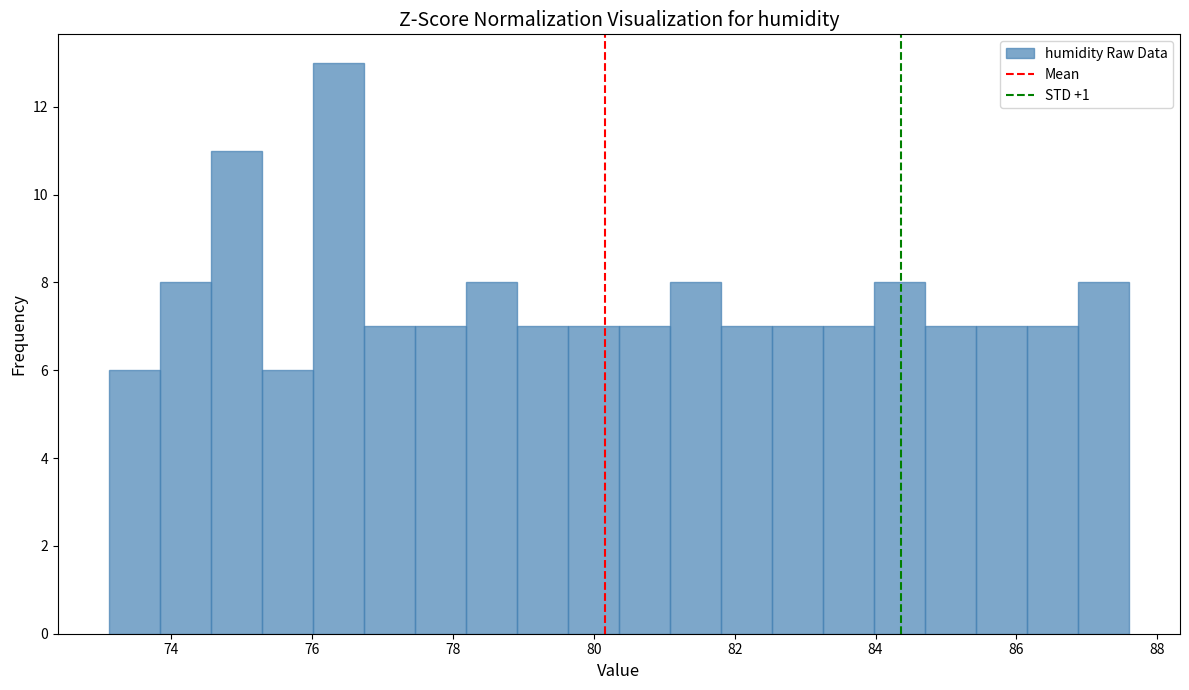

Around what value on the x-axis is the tallest bar? Give the approximate position of its centre, as read against the axis.

76.4